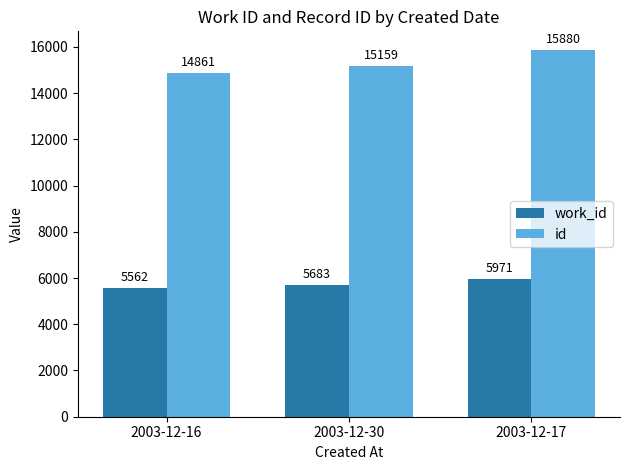

What is the total value across all series at 2003-12-30?

20842